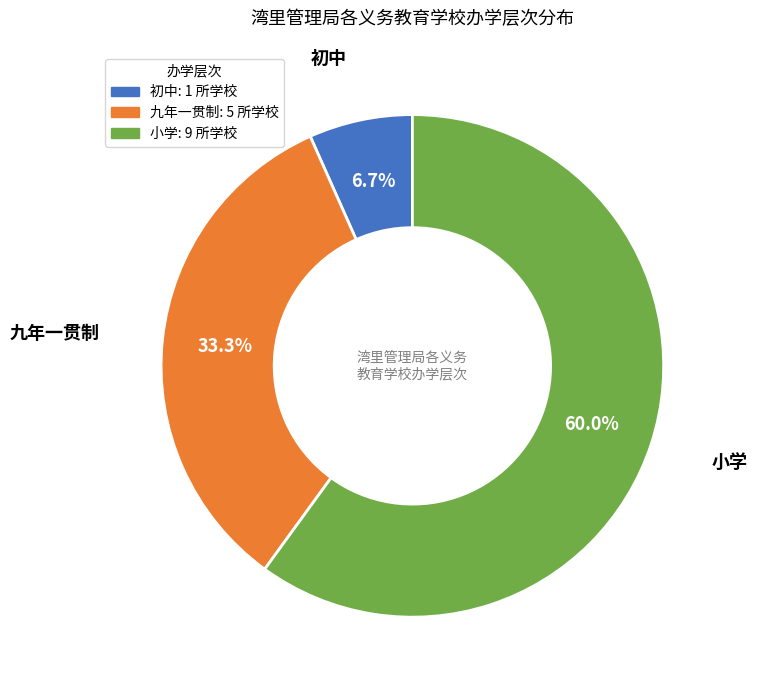

To the nearest percent, what is the difference between the 小学 and 九年一贯制 slice percentages?

27%